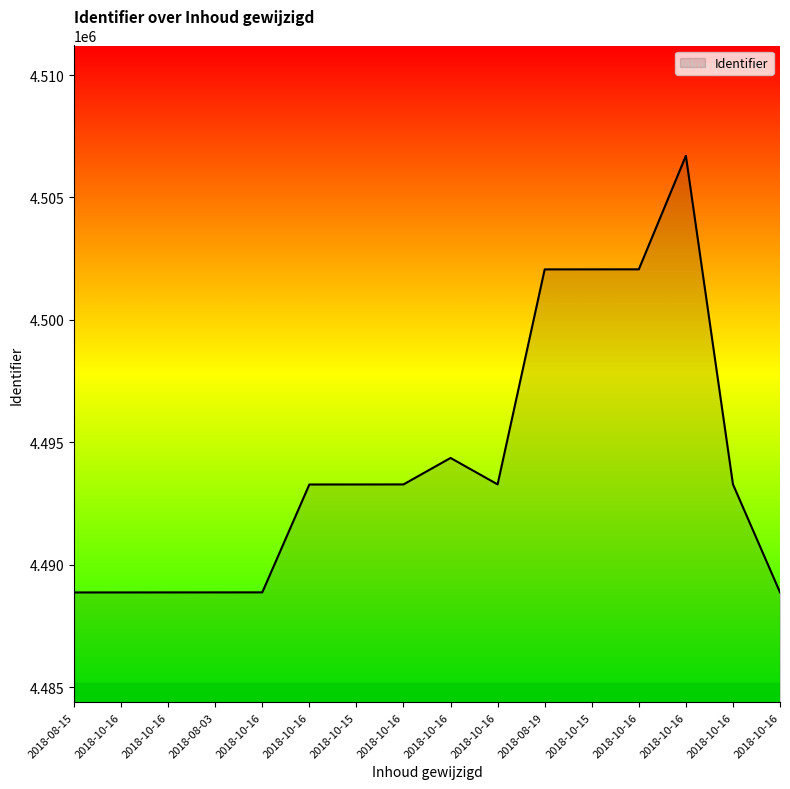

What is the maximum value shown in the chart?

4506699